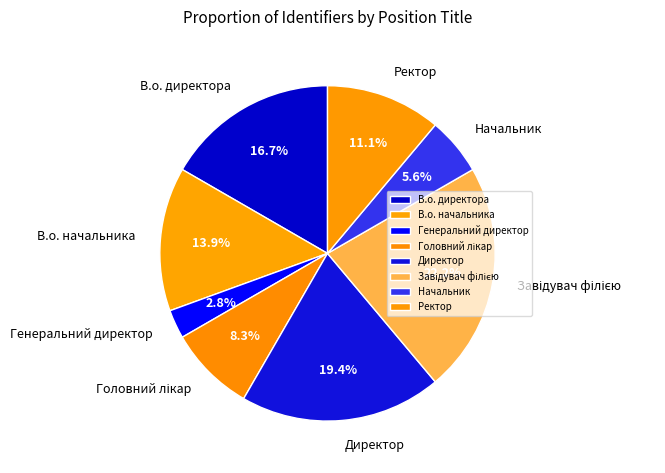

Which slice is the smallest?

Генеральний директор